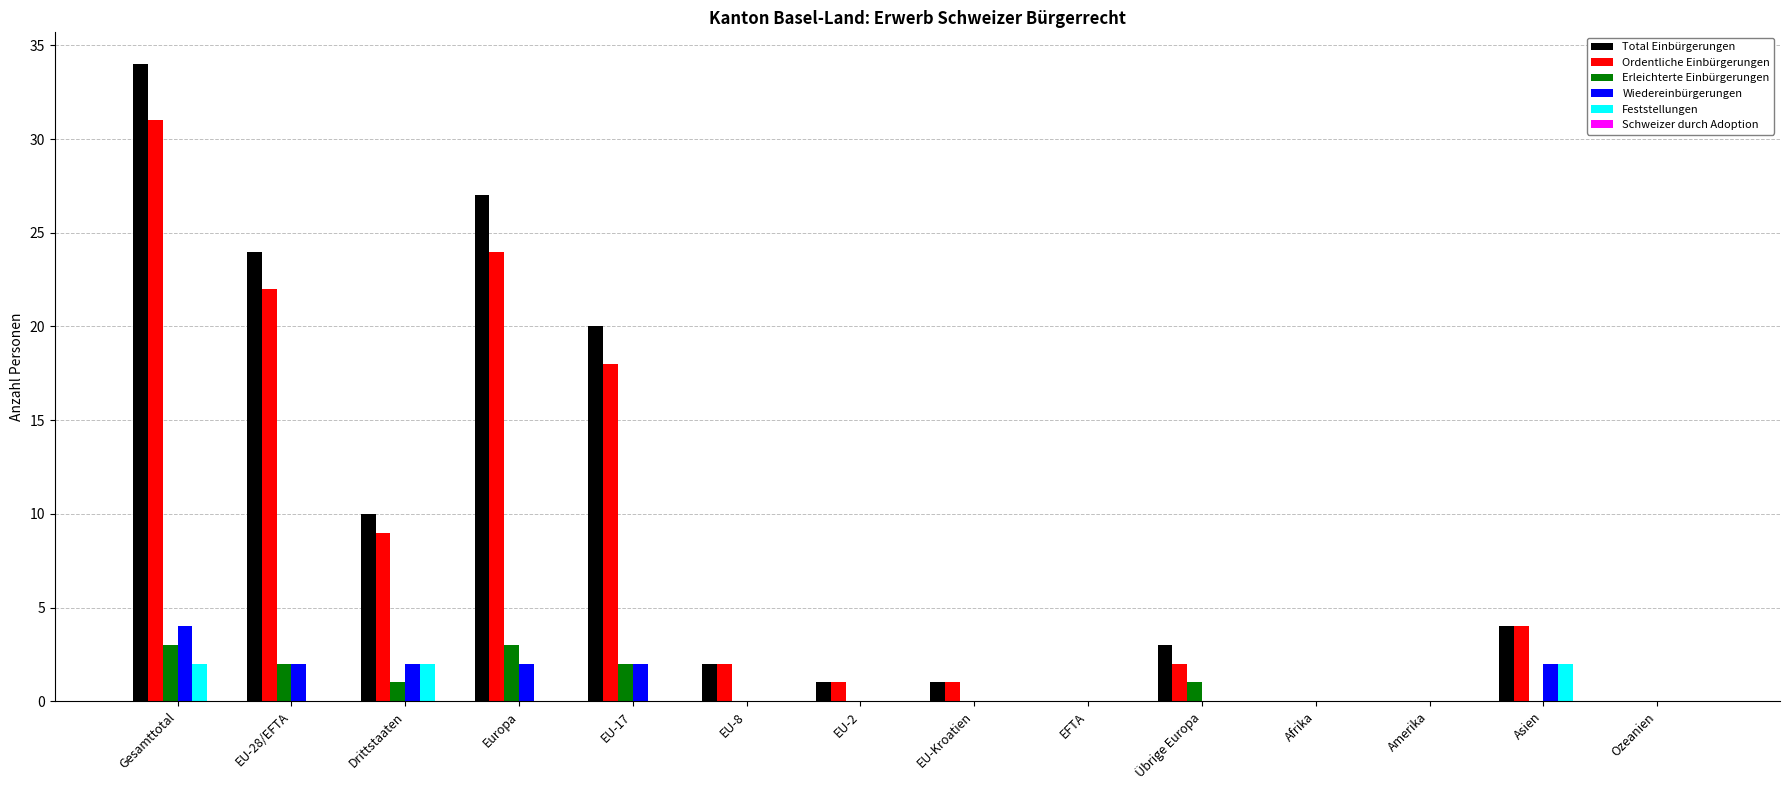

Between Gesamttotal and Übrige Europa, which series saw the biggest shift?

Total Einbürgerungen